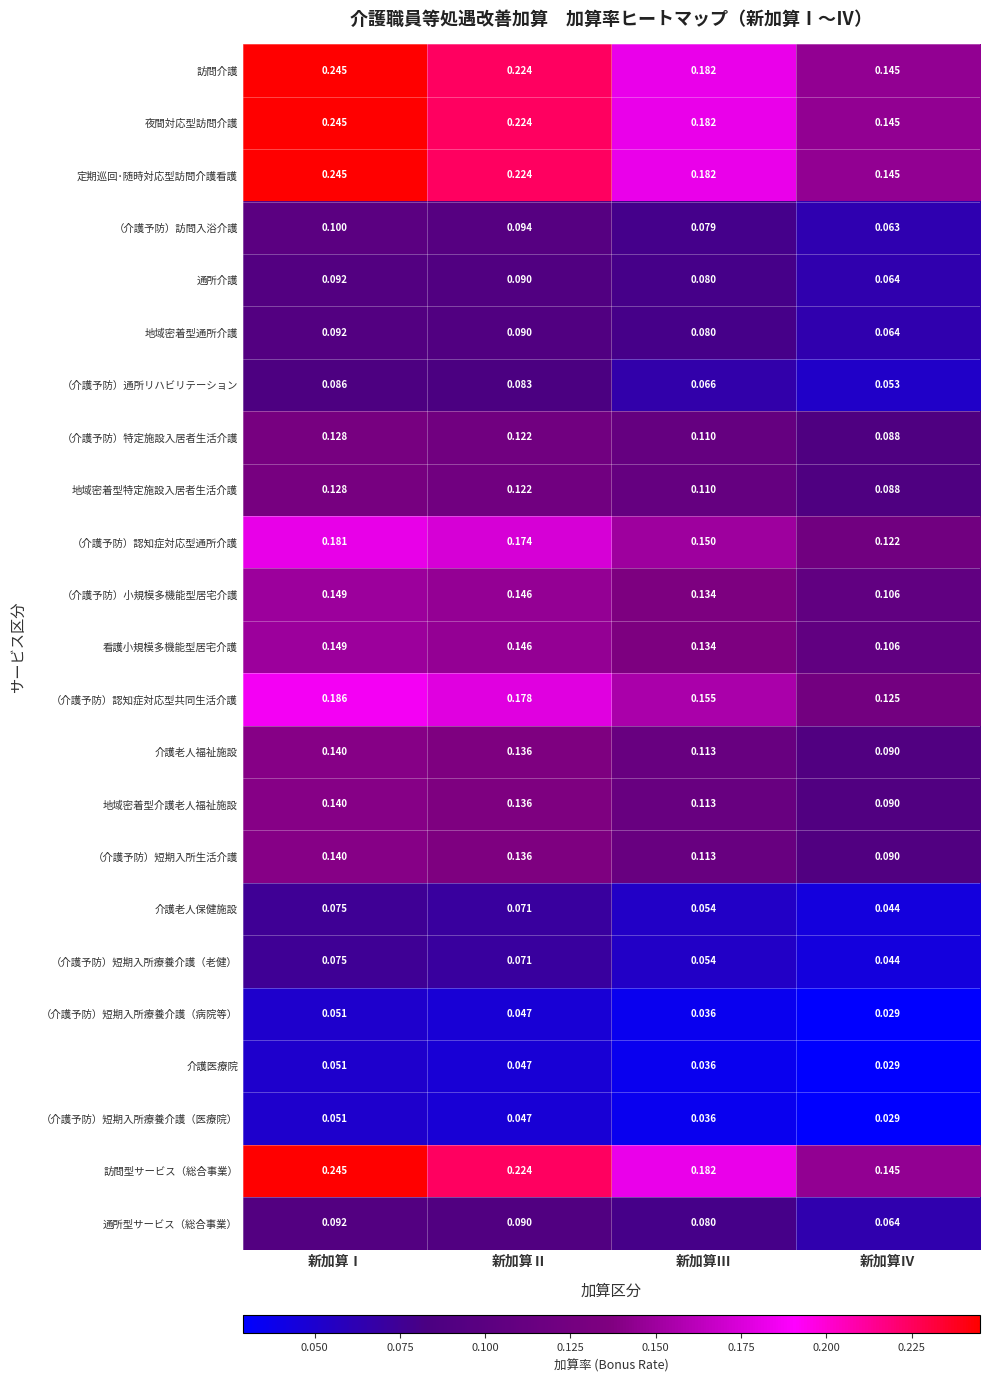

Count the number of categories in the chart.

4